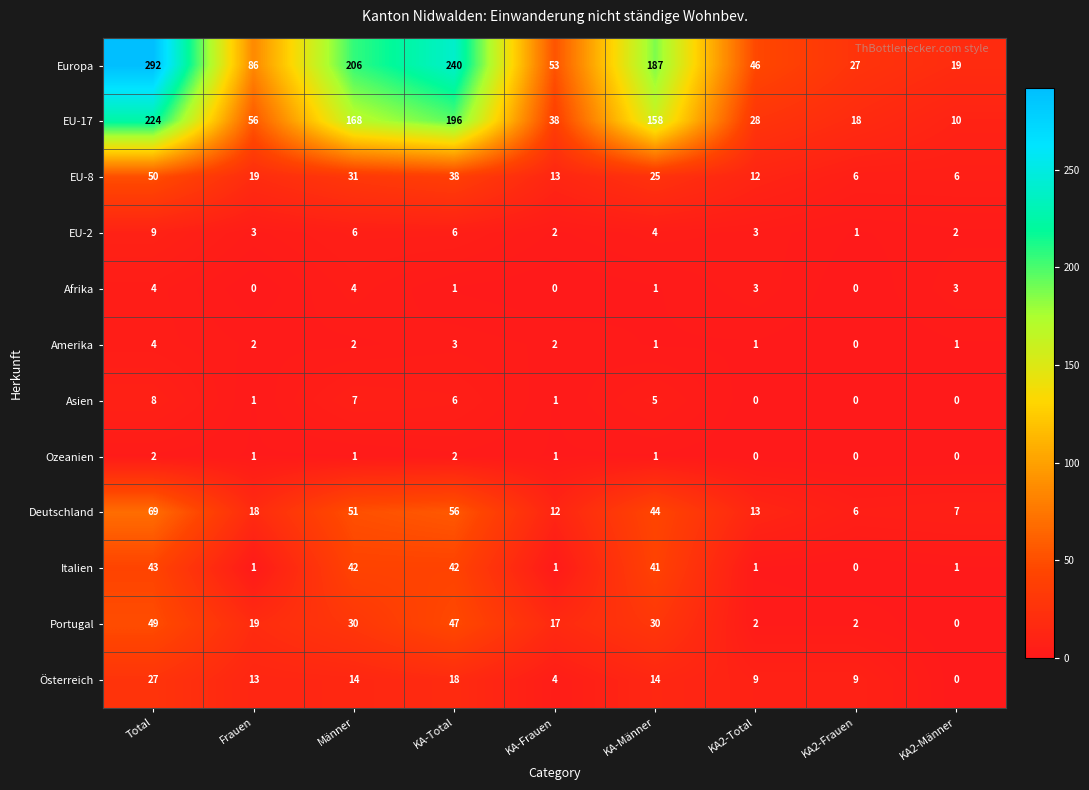

Is the value of EU-17 at Total greater than the value of Afrika at KA2-Total?

Yes